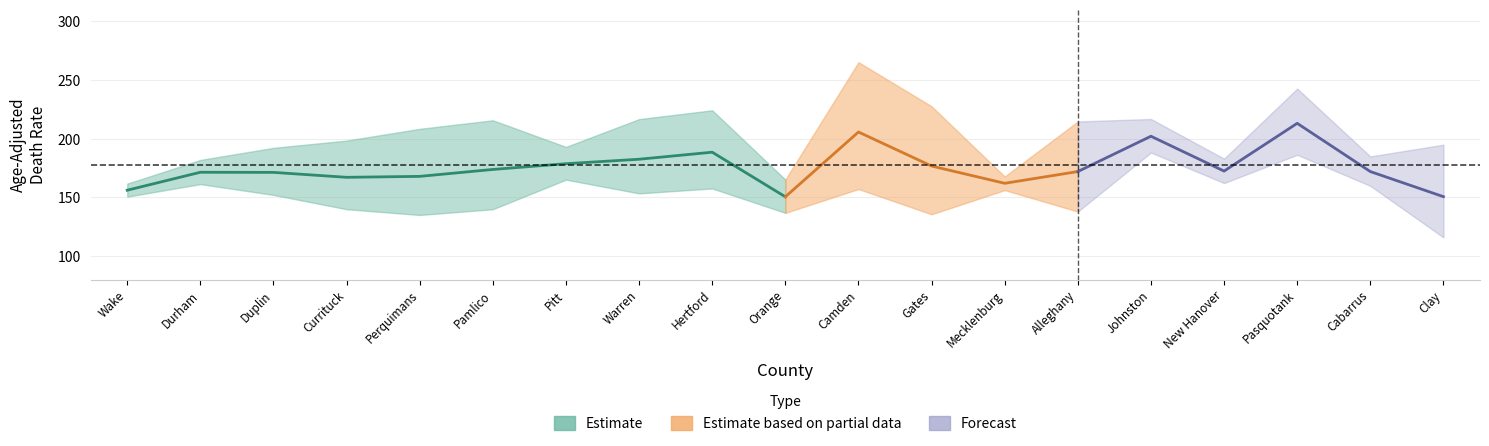

Reading left to right, what are all the values shown in this chart?

Rate: 156.2	171.5	171.4	167.2	168.0	173.9	178.8	182.6	188.6	150.6	205.8	176.8	162.1	172.1	202.2	172.5	213.2	172.1	150.7
Lower CI: 150.7	161.4	152.2	140.0	135.1	140.0	165.2	153.5	157.7	136.9	157.2	135.7	156.3	138.0	188.3	162.3	186.4	159.9	116.0
Upper CI: 161.8	182.0	192.3	198.5	208.5	215.8	193.1	216.8	224.3	165.3	265.3	227.7	167.9	214.8	216.9	183.1	242.8	185.0	195.0